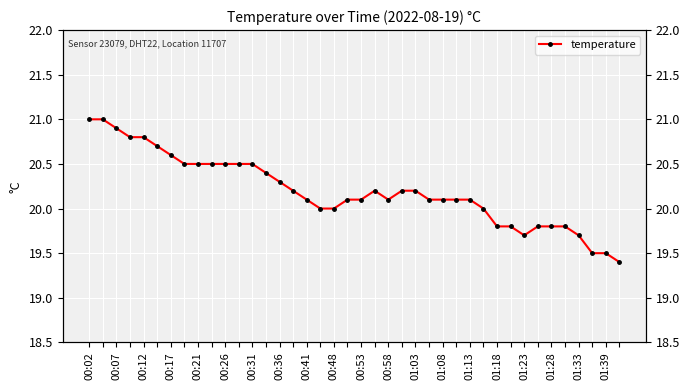

Does the chart display data point markers on the line(s)?

Yes